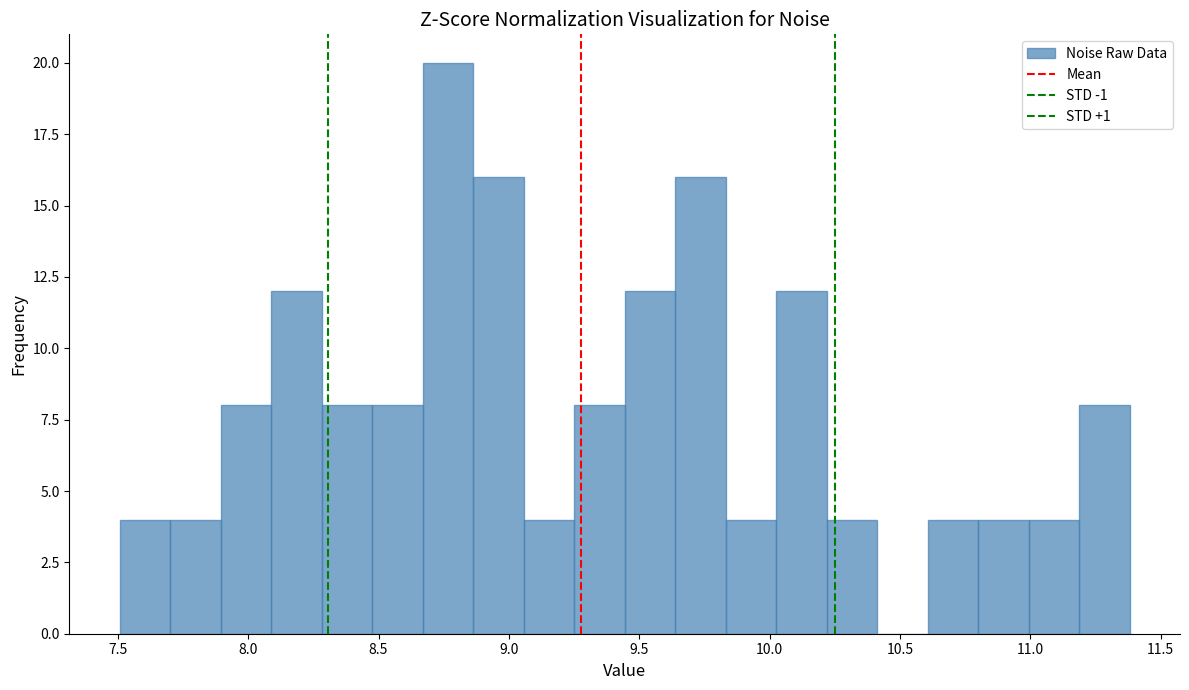

Read against the x-axis, roughly where is the centre of the tallest bar?

8.75